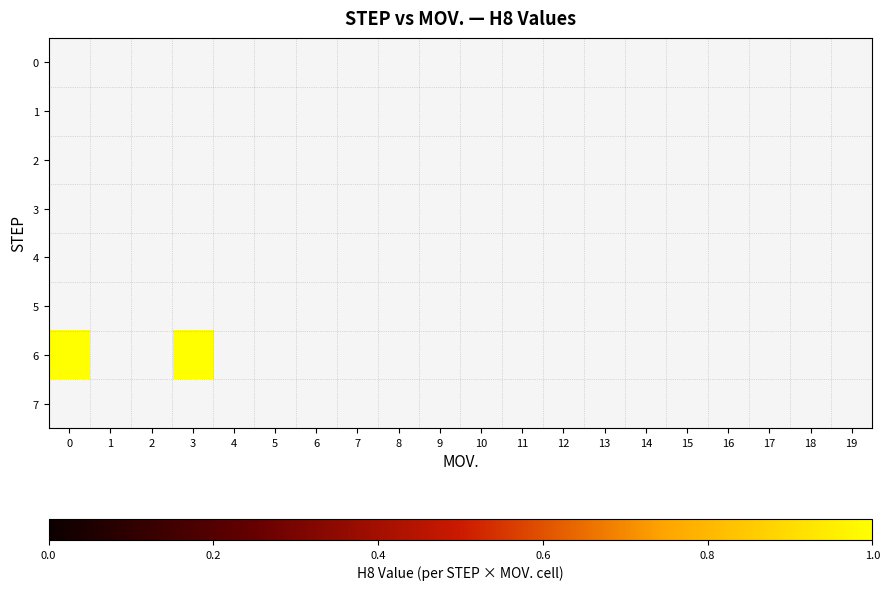

What is the minimum value shown in the chart?

1.0